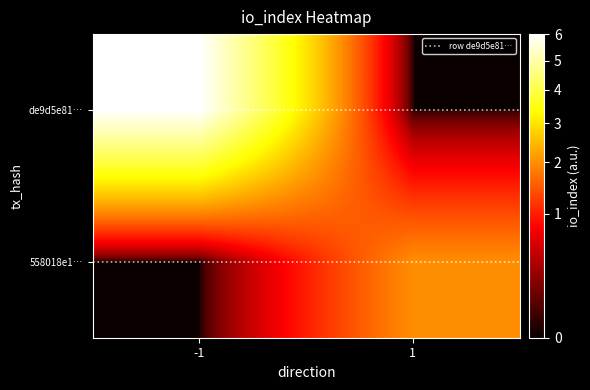

At which category does the chart reach its minimum across all series?

-1